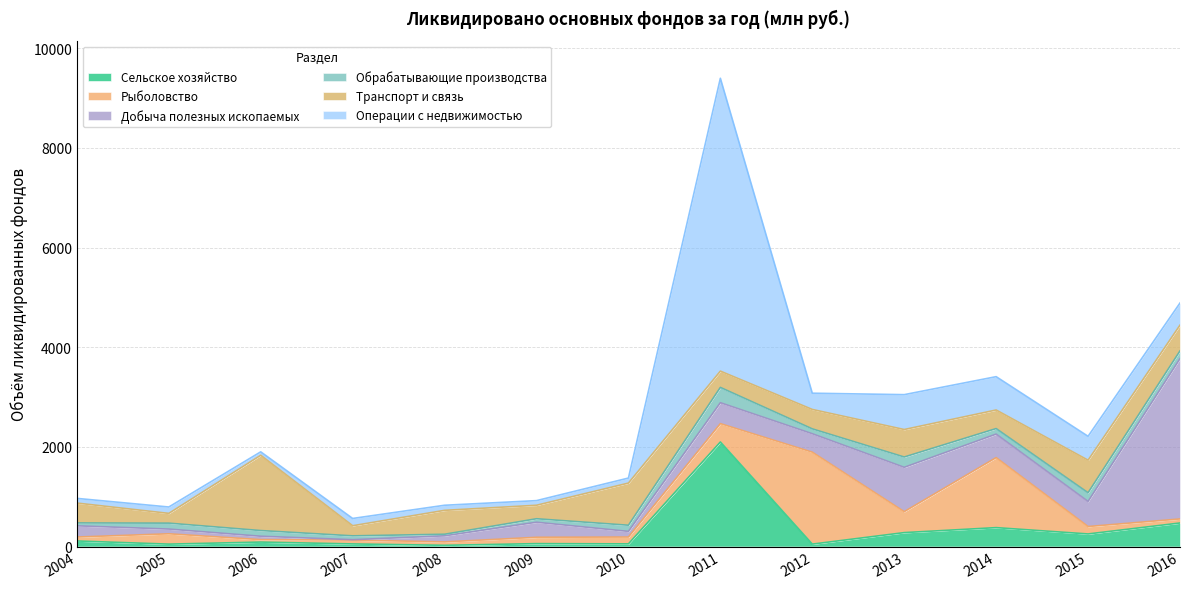

Is the value of Сельское хозяйство at 2012 greater than the value of Обрабатывающие производства at 2013?

No